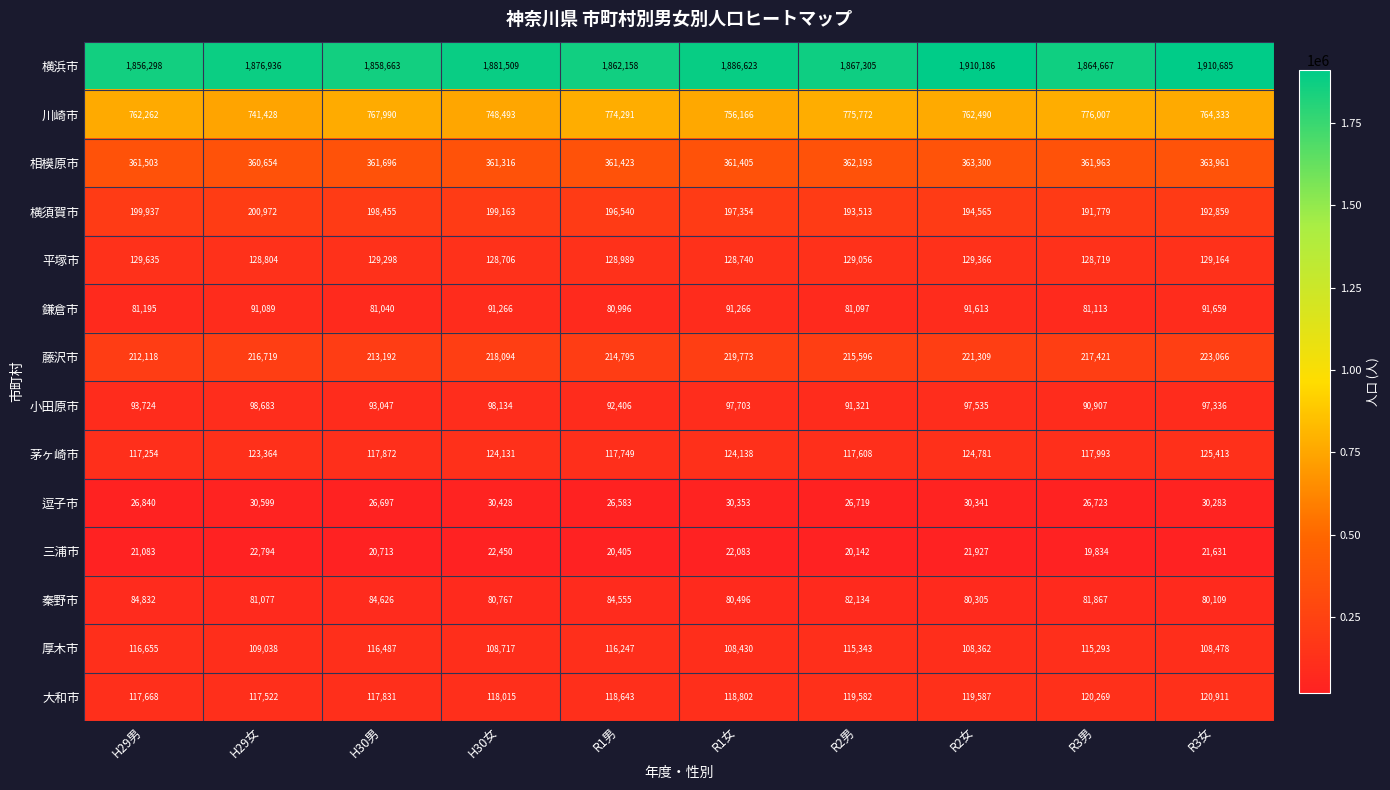

What is the lowest value of the 大和市 series?

117522